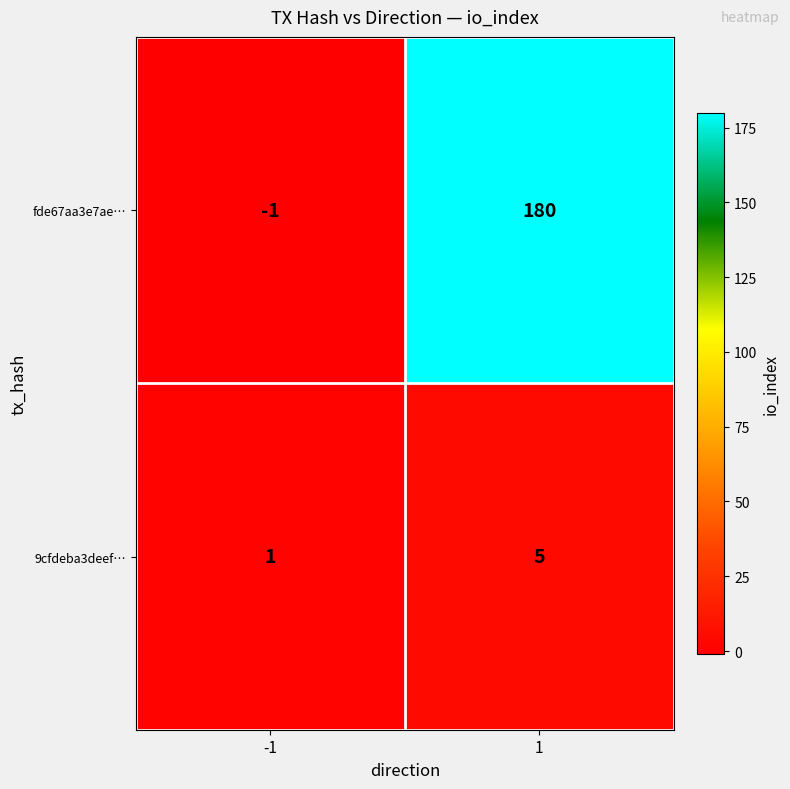

Count the number of data series in this chart.

2